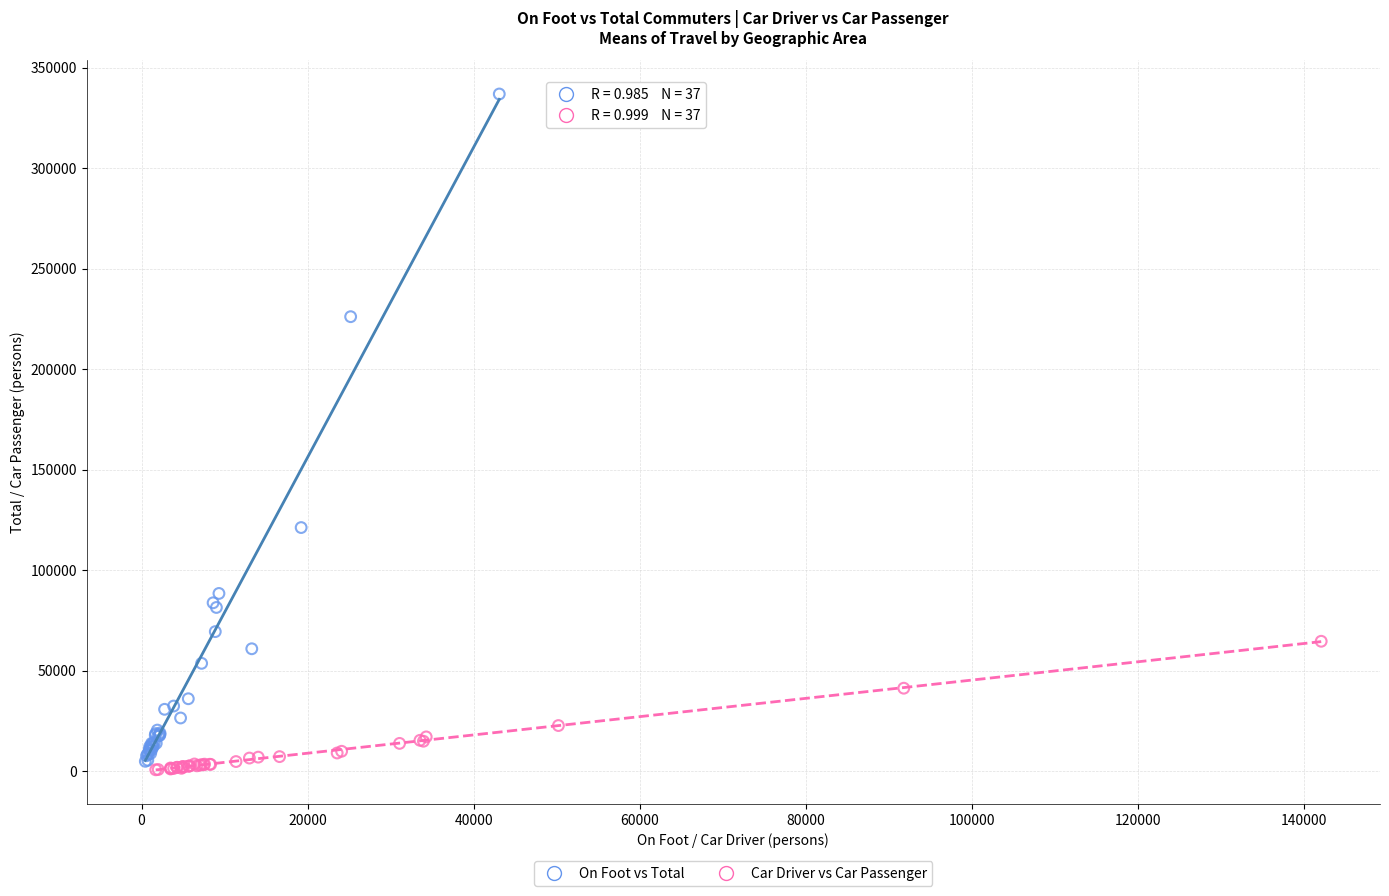

Which series has the widest spread of Y values?

On Foot vs Total